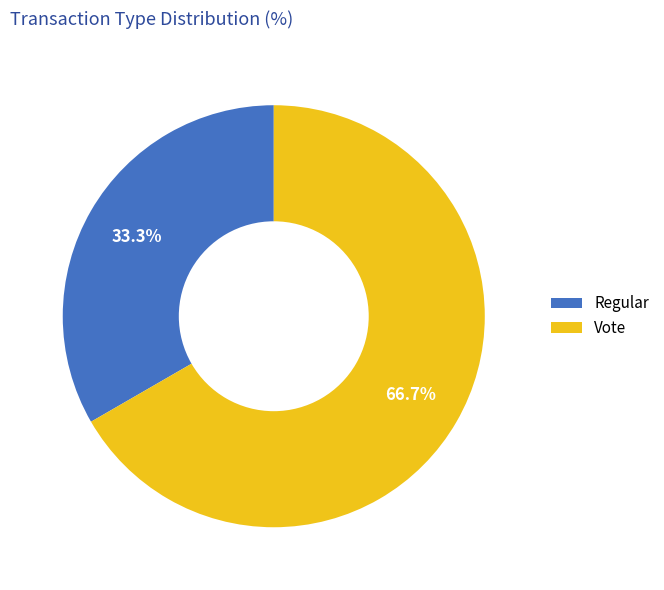

Approximately how many times larger is the value at Vote compared to Regular?

2.0